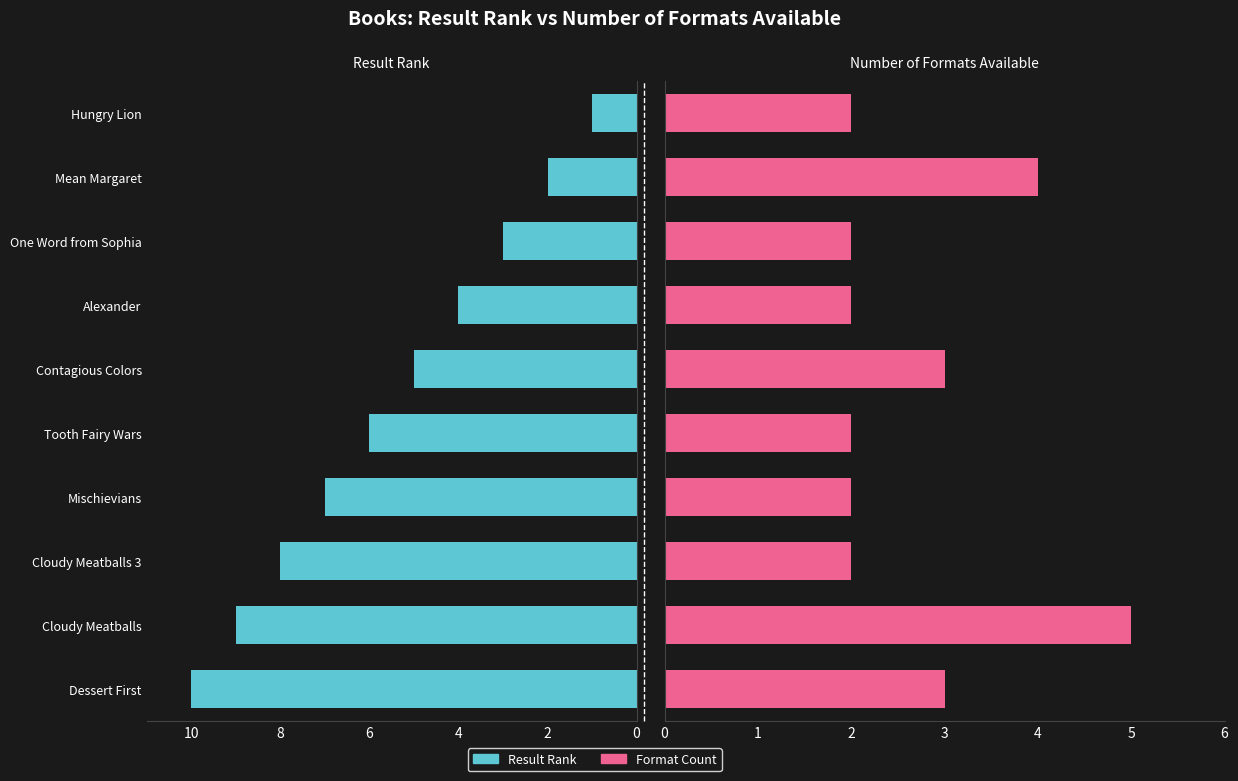

What is the sum of all Format Count values?

27